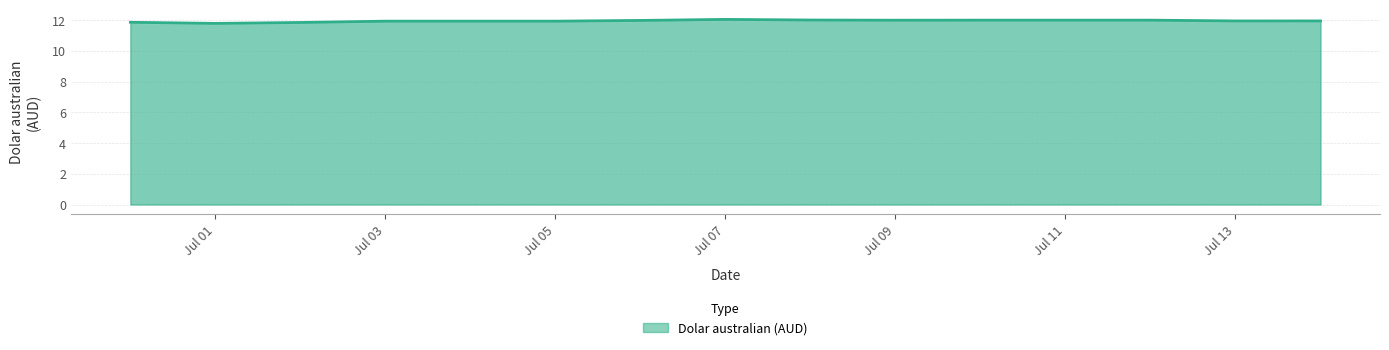

True or false: Dolar australian (AUD) has a value of 11.9 at Jul 13.

True